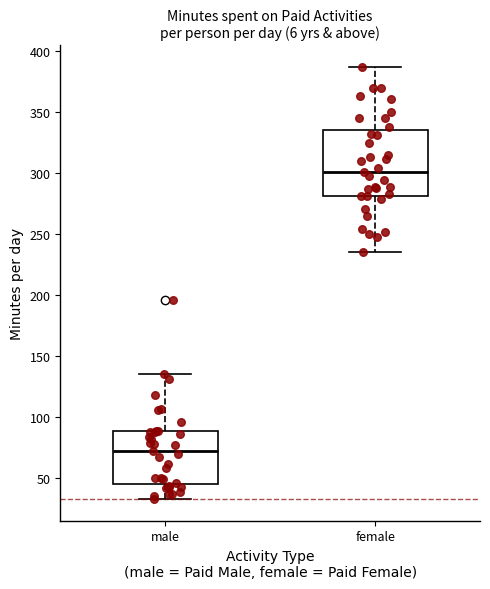

Reading left to right, read every box against the y-axis: the position of its median line, the range the box covers, and the ends of its whiskers. The values are not printed on the chart, so give them approximately, as read against the axis.

male: median 70, box 45 to 90, whiskers 35 to 135
female: median 300, box 280 to 335, whiskers 235 to 385